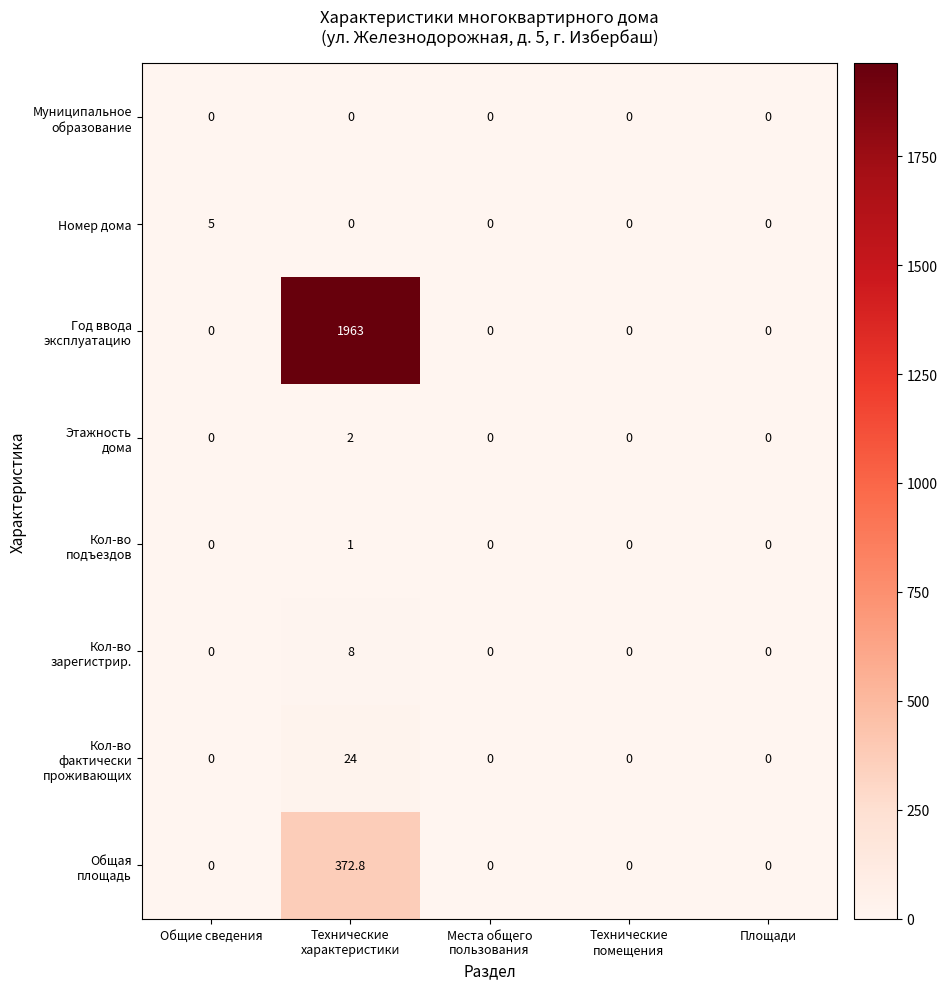

Count the Номер дома values in the range 0 to 1.

4